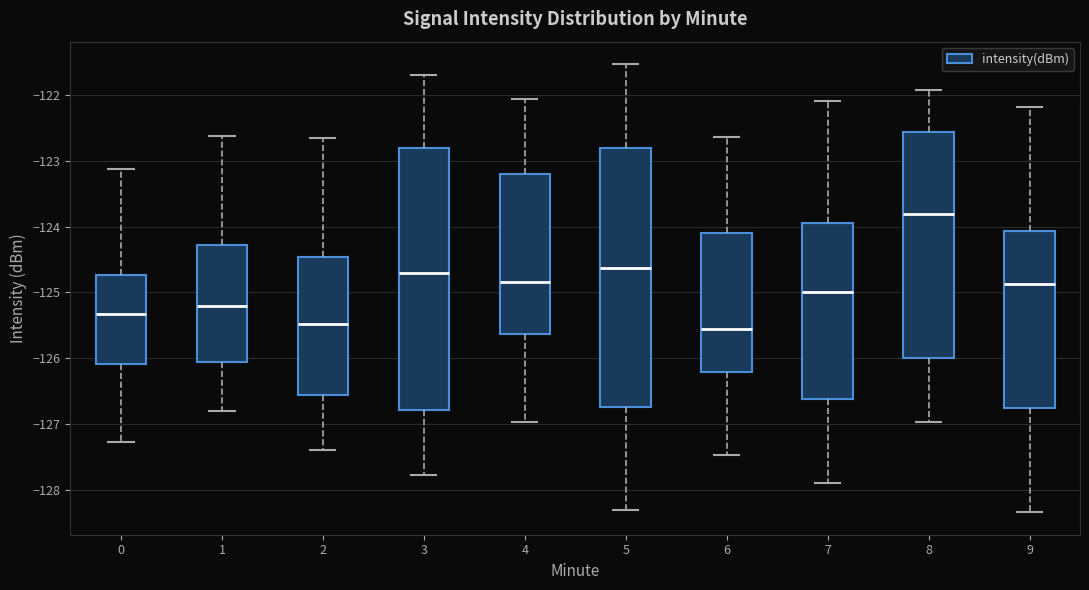

Reading left to right, read every box against the y-axis: the position of its median line, the range the box covers, and the ends of its whiskers. The values are not printed on the chart, so give them approximately, as read against the axis.

0: median -125.3, box -126.1 to -124.7, whiskers -127.3 to -123.1
1: median -125.2, box -126.0 to -124.3, whiskers -126.8 to -122.6
2: median -125.5, box -126.6 to -124.5, whiskers -127.4 to -122.7
3: median -124.7, box -126.8 to -122.8, whiskers -127.8 to -121.7
4: median -124.8, box -125.6 to -123.2, whiskers -127.0 to -122.1
5: median -124.6, box -126.7 to -122.8, whiskers -128.3 to -121.5
6: median -125.5, box -126.2 to -124.1, whiskers -127.5 to -122.6
7: median -125.0, box -126.6 to -123.9, whiskers -127.9 to -122.1
8: median -123.8, box -126.0 to -122.6, whiskers -127.0 to -121.9
9: median -124.9, box -126.8 to -124.1, whiskers -128.3 to -122.2